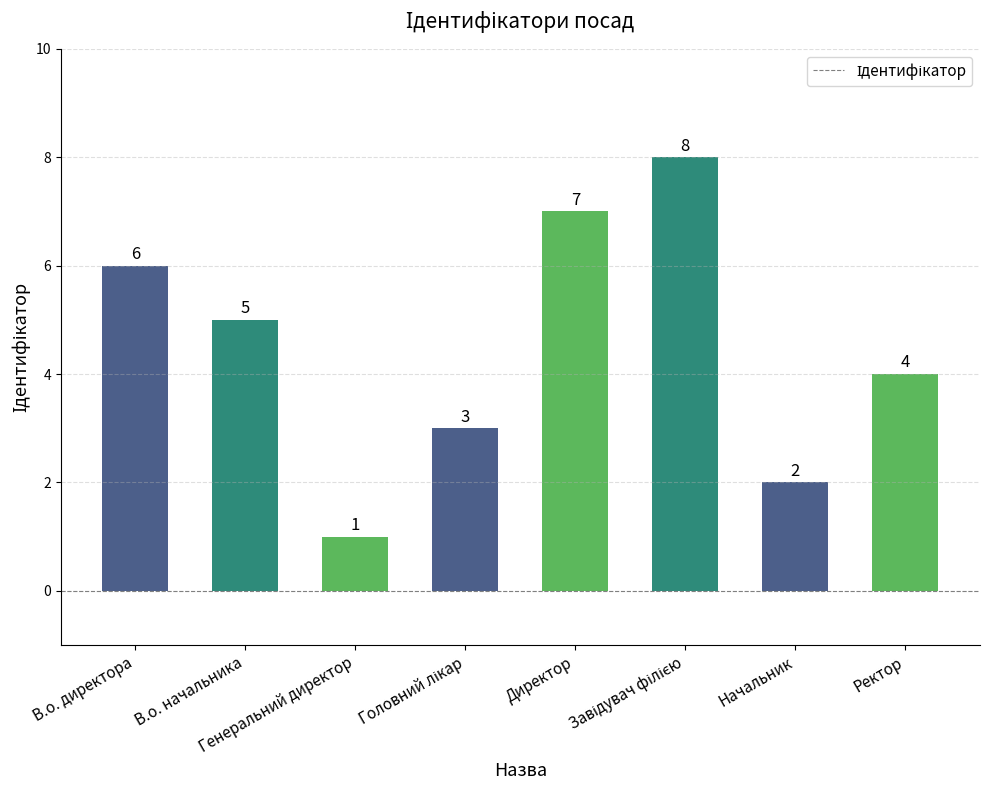

Reading left to right, transcribe all the data shown in this chart.

6	5	1	3	7	8	2	4